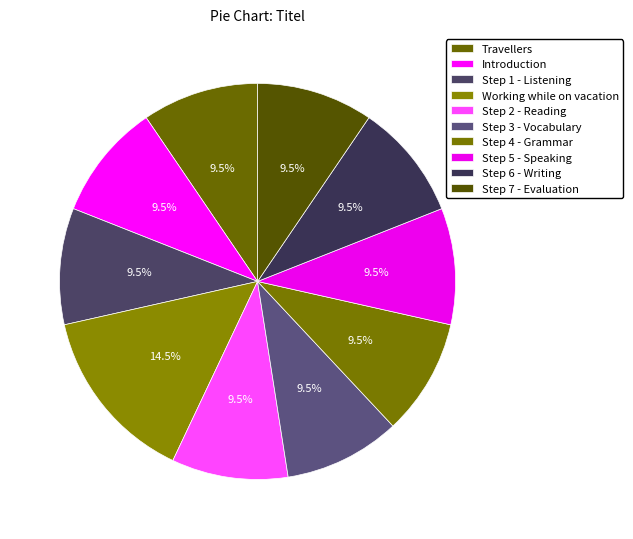

Approximately how many times larger is the value at Step 3 - Vocabulary compared to Step 4 - Grammar?

1.0